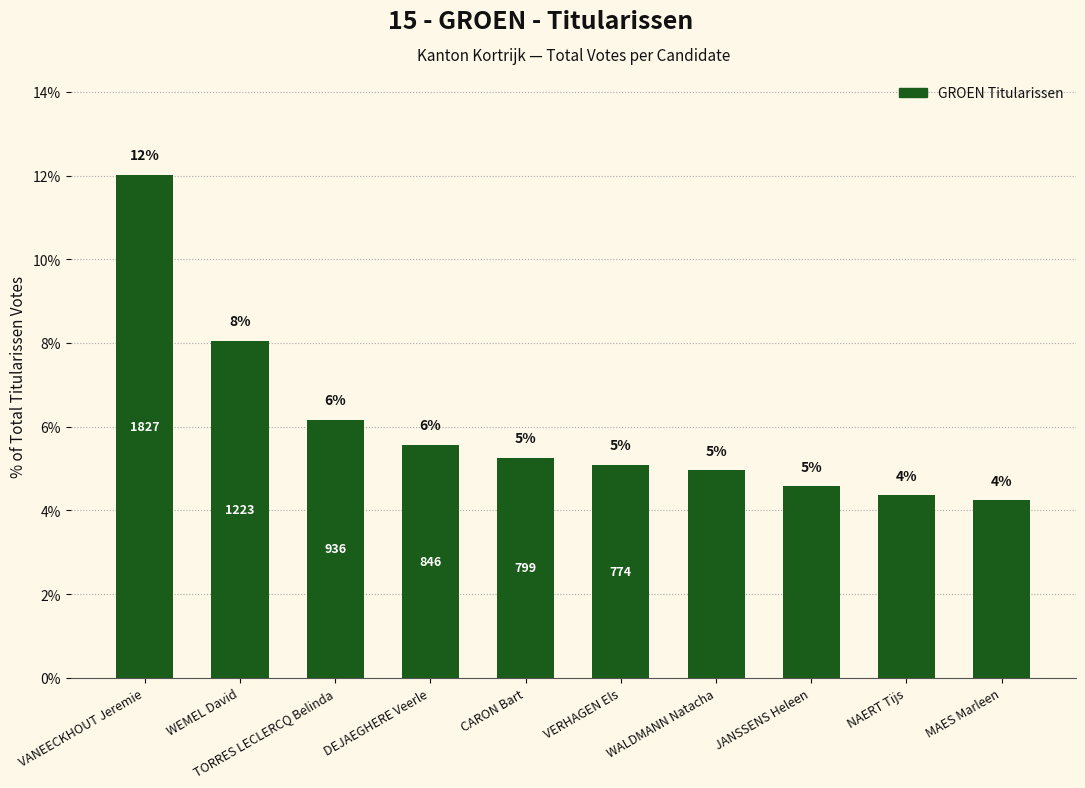

Are the bars horizontal?

No